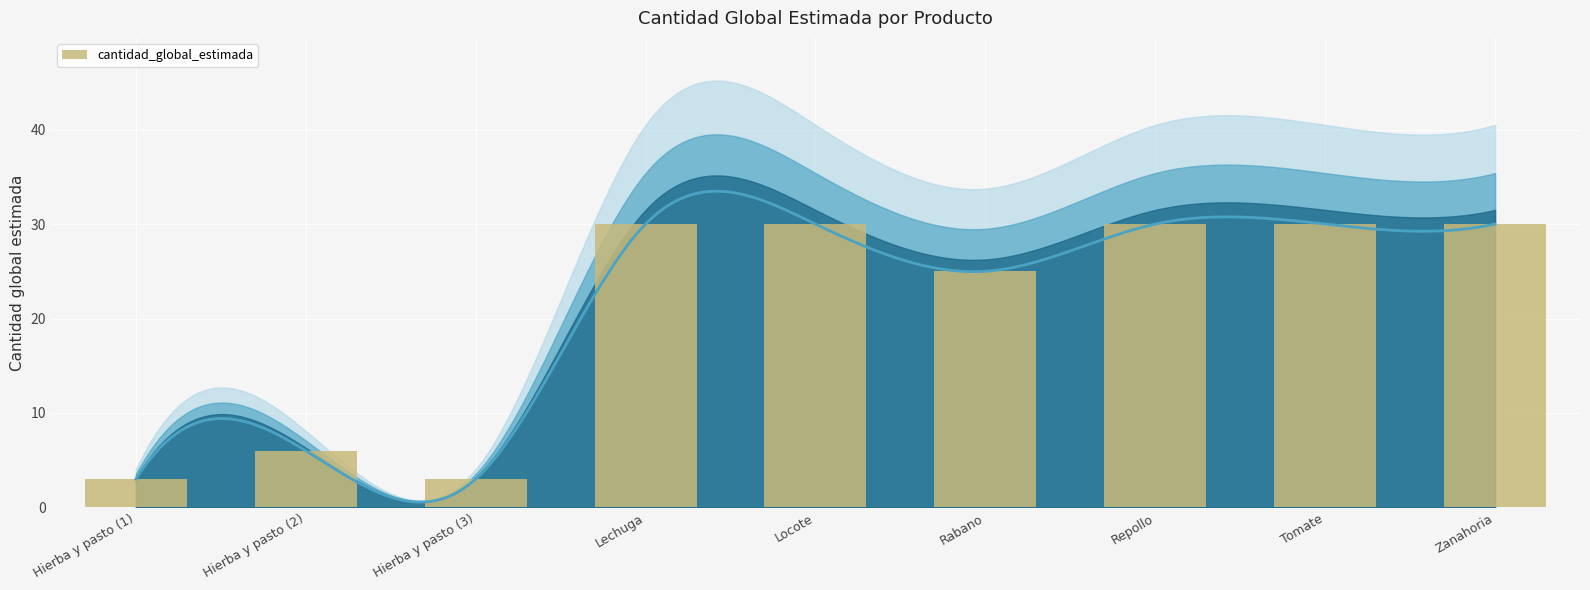

Are the bars grouped side by side (vs. stacked)?

No